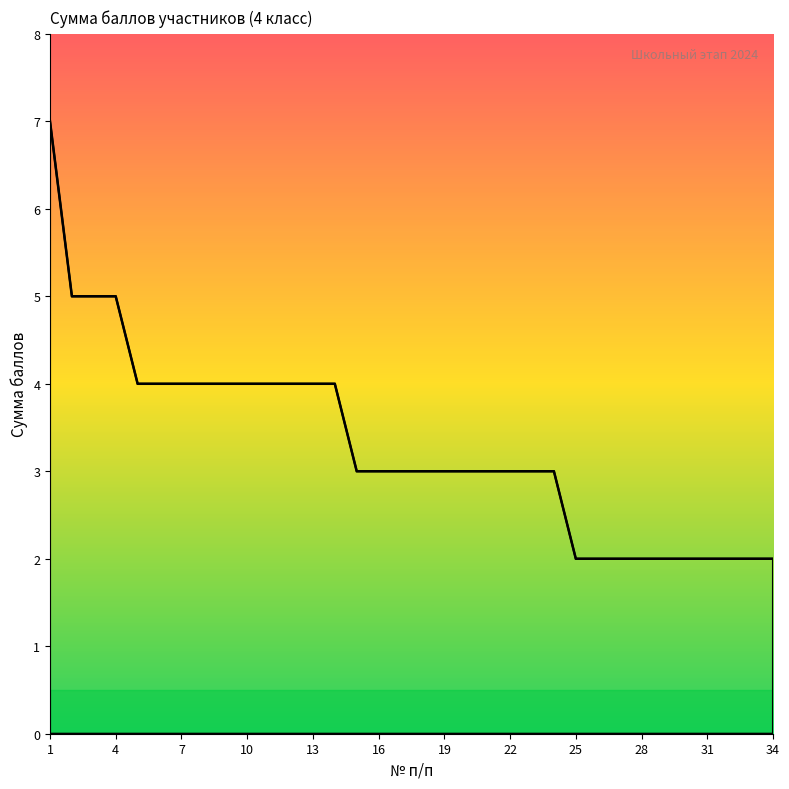

Does the chart have visible grid lines?

No